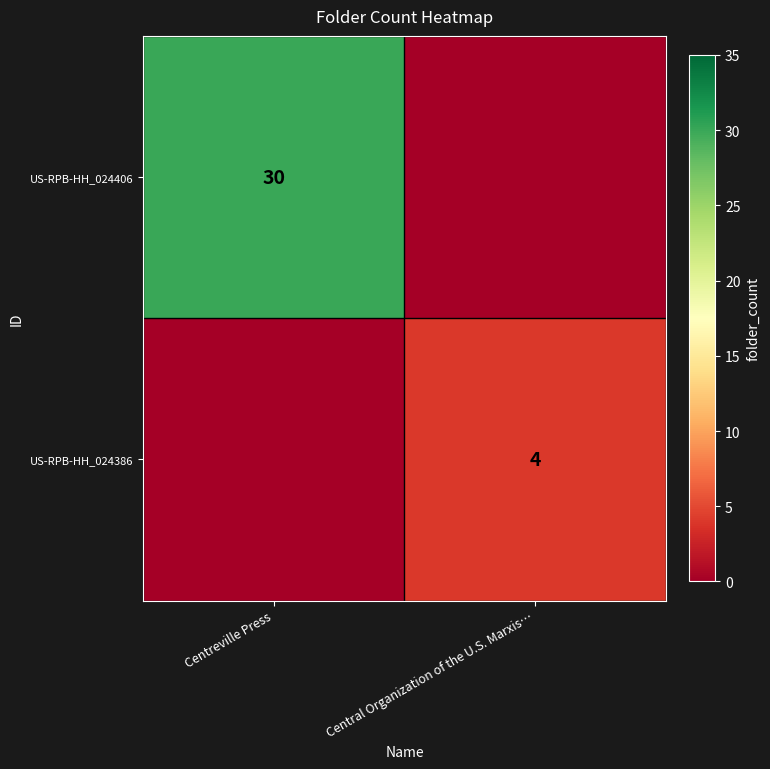

True or false: US-RPB-HH_024406 has a value of 14 at Centreville Press.

False